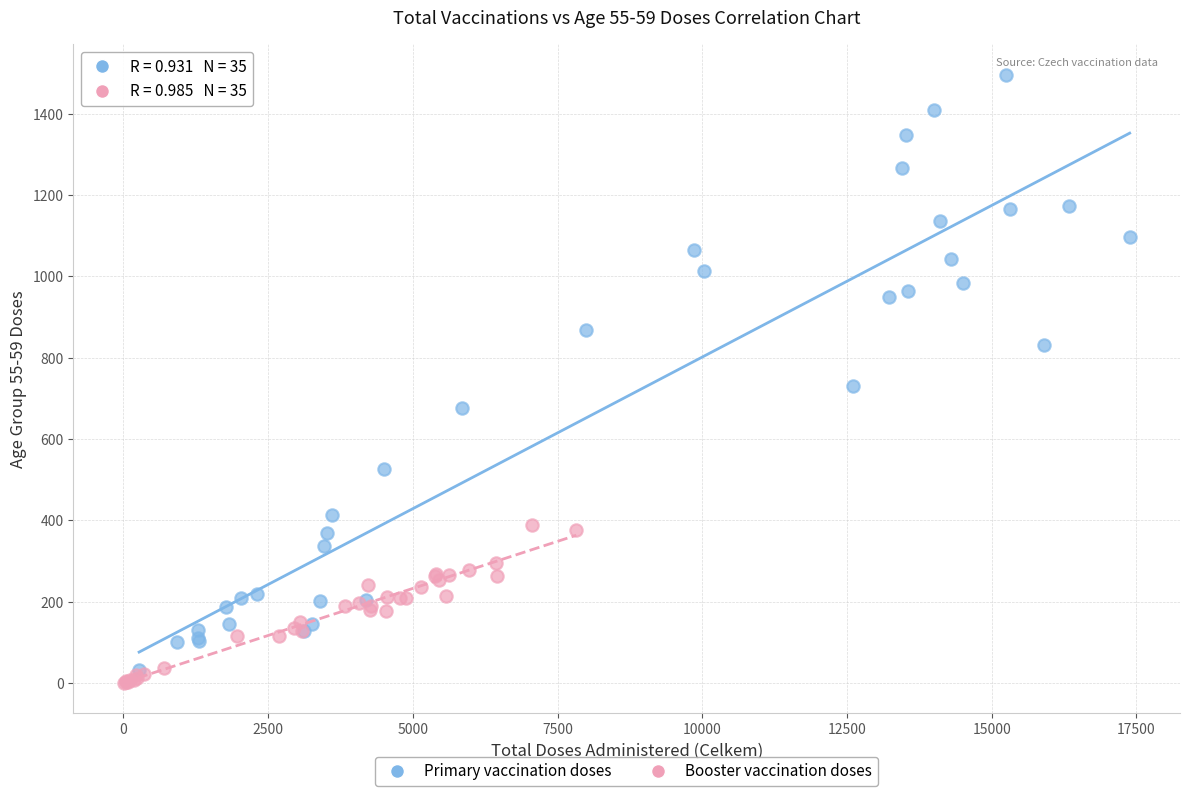

Which series has the largest Y range (max minus min)?

Primary vaccination doses